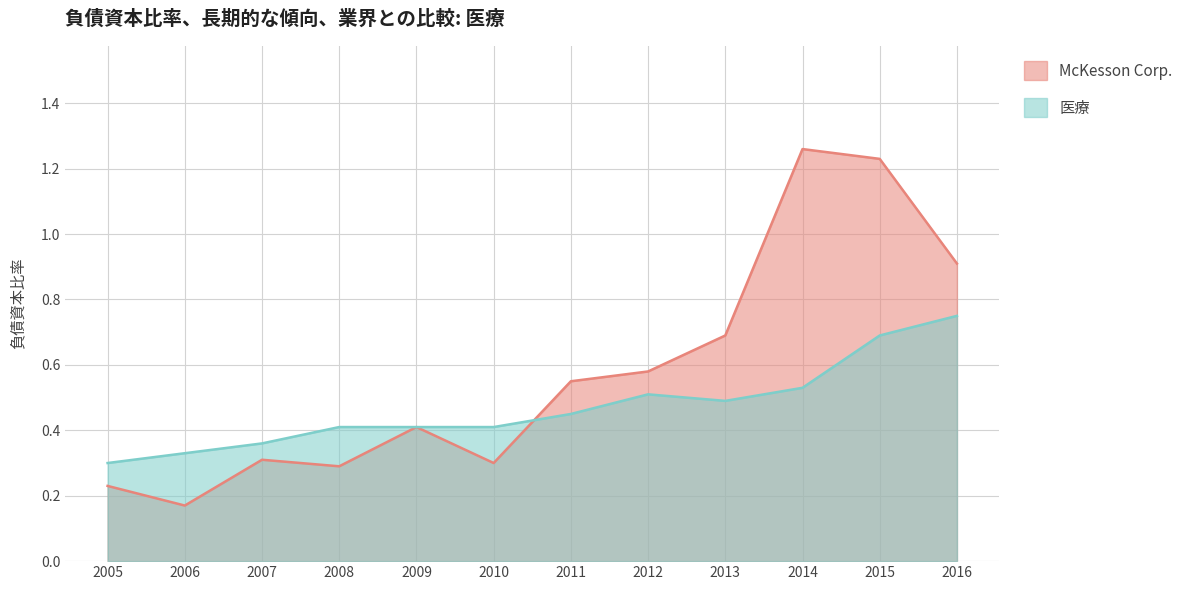

In McKesson Corp., how many points are higher than both neighbors (excluding endpoints)?

3